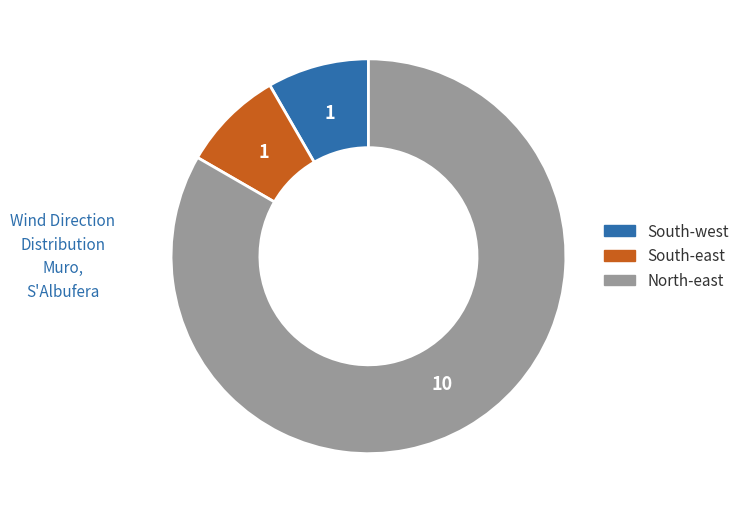

How many segments does this pie chart have?

3